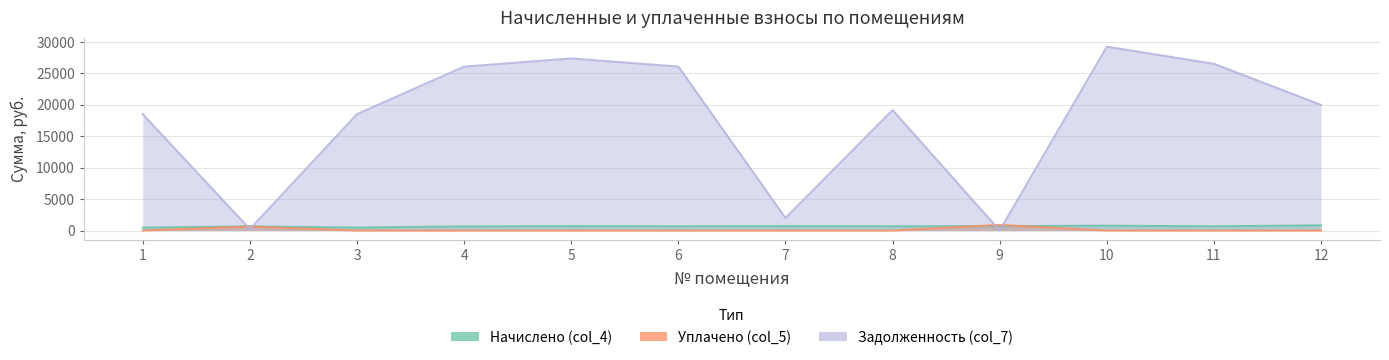

How many lines are shown in the chart?

3